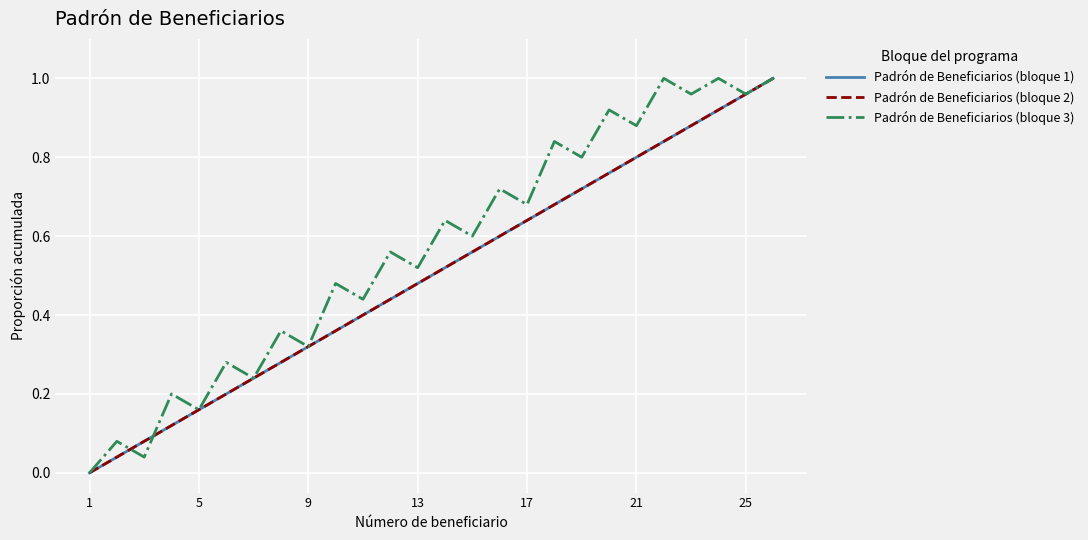

True or false: Padrón de Beneficiarios (bloque 3) has more than 2 interior local peaks.

True